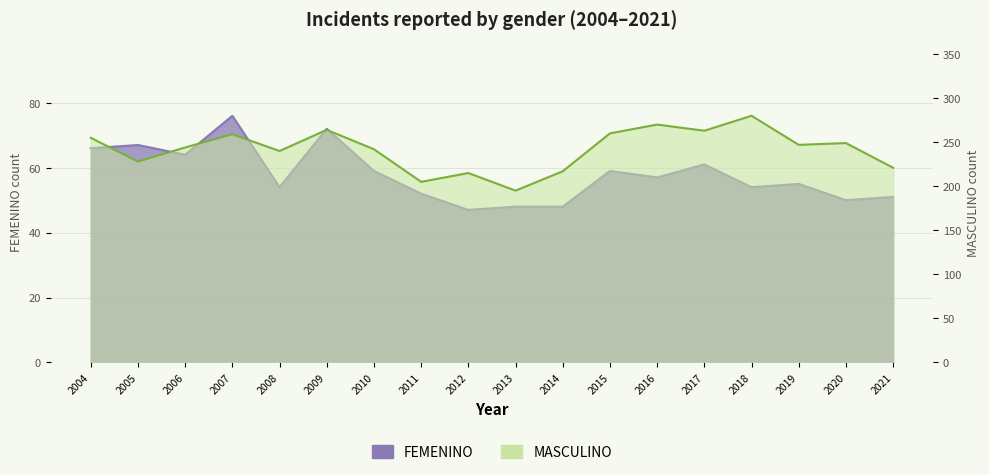

What is the average value of the FEMENINO series?

58